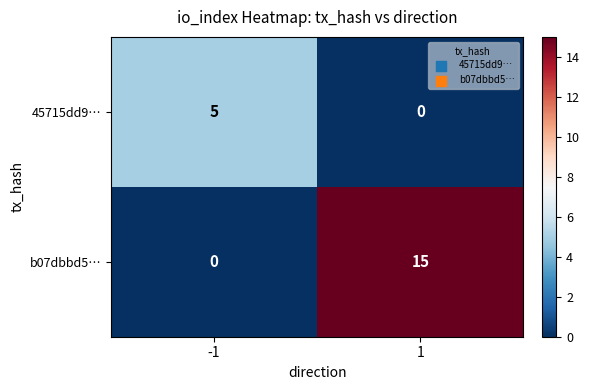

List the series in order of their overall mean, highest first.

b07dbbd5…, 45715dd9…